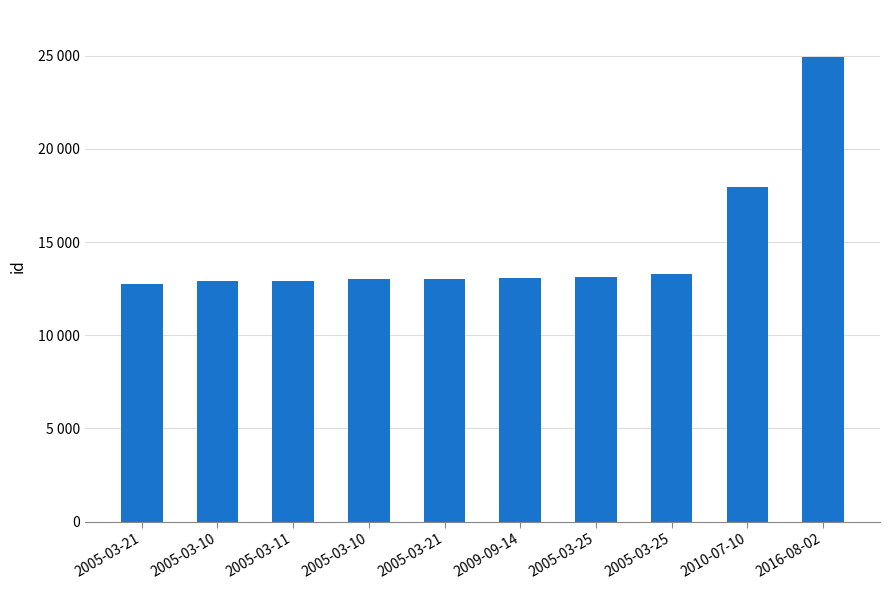

At which label does the data first exceed 13059?

2005-03-25